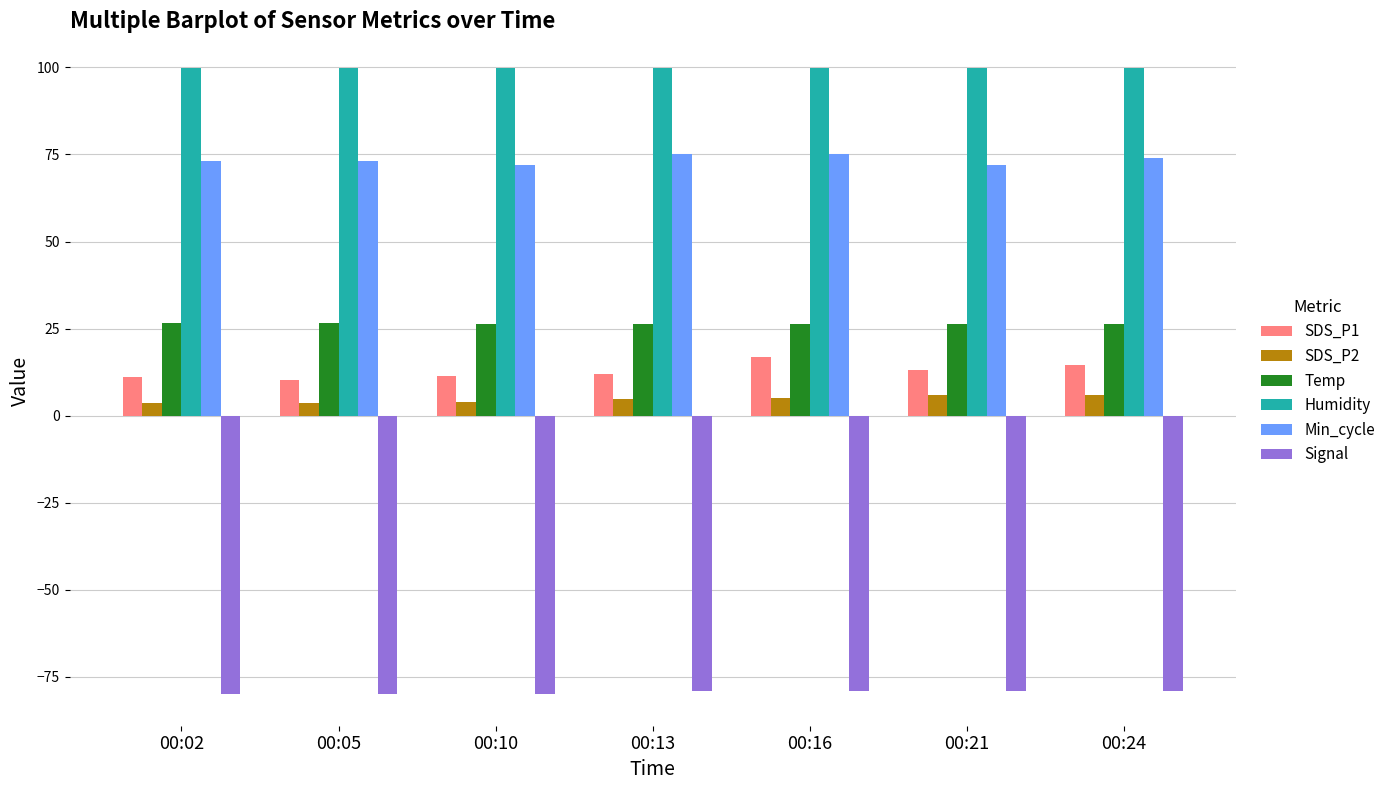

Does the chart contain any negative values?

Yes